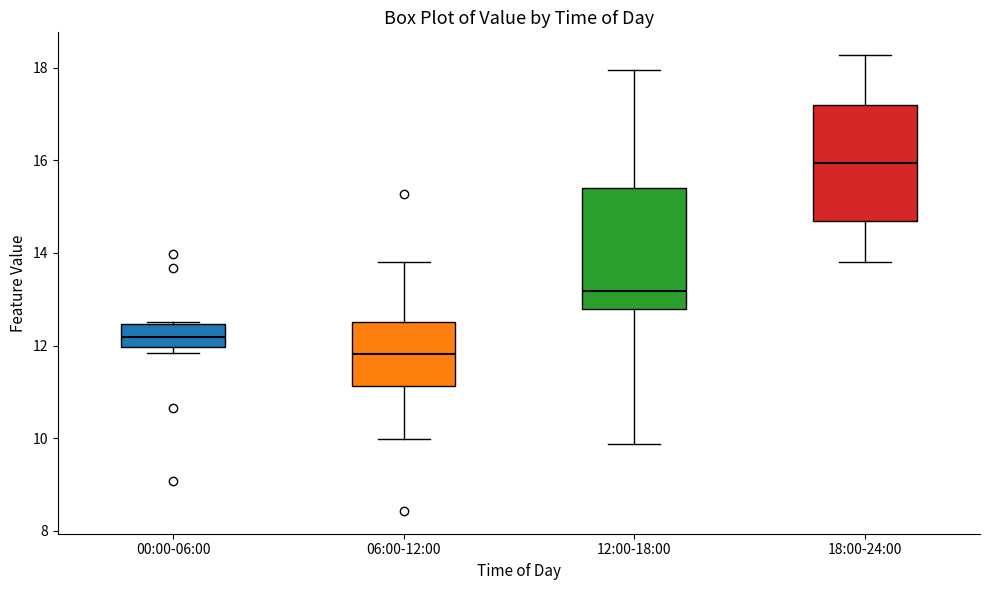

Where is the upper edge of the box for 00:00-06:00 on the y-axis? The values are not printed on the chart, so give them approximately, as read against the axis.

12.4